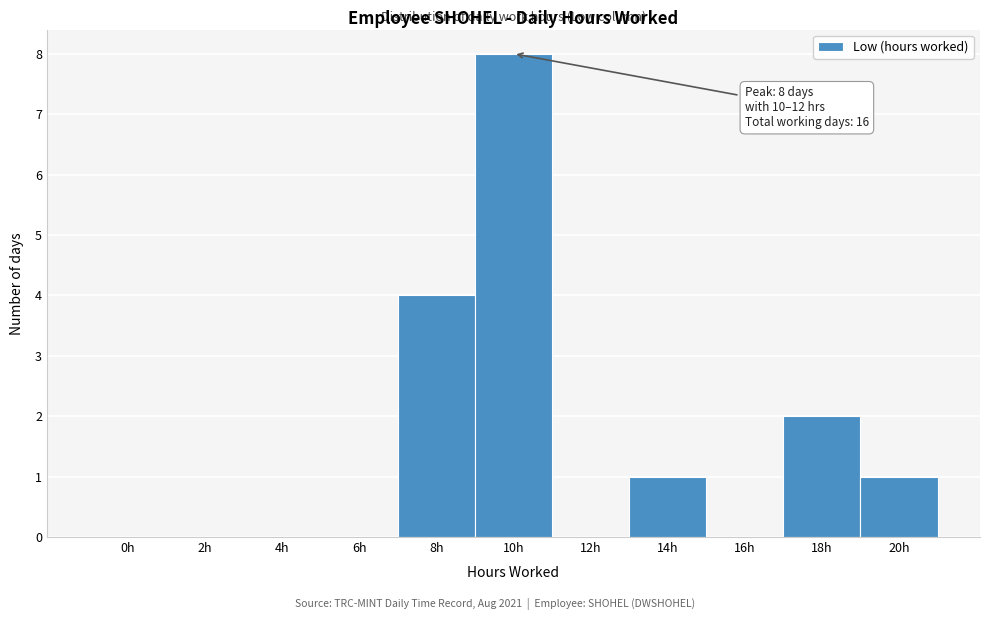

Reading right to left, transcribe all the data shown in this chart.

20h=1	18h=2	16h=0	14h=1	12h=0	10h=8	8h=4	6h=0	4h=0	2h=0	0h=0